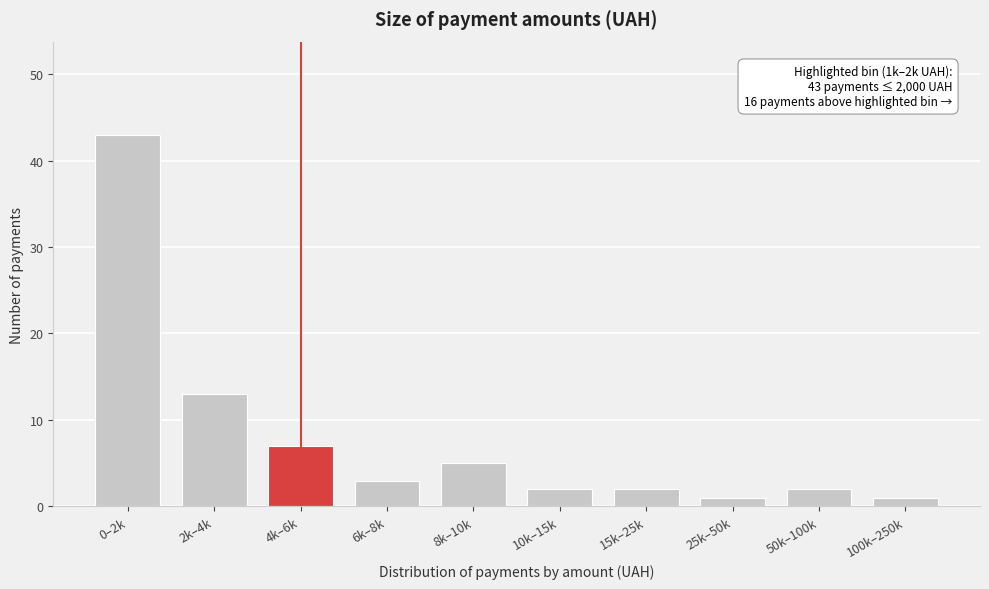

Reading right to left, list all the values displayed in this chart.

100k–250k=1	50k–100k=2	25k–50k=1	15k–25k=2	10k–15k=2	8k–10k=5	6k–8k=3	4k–6k=7	2k–4k=13	0–2k=43